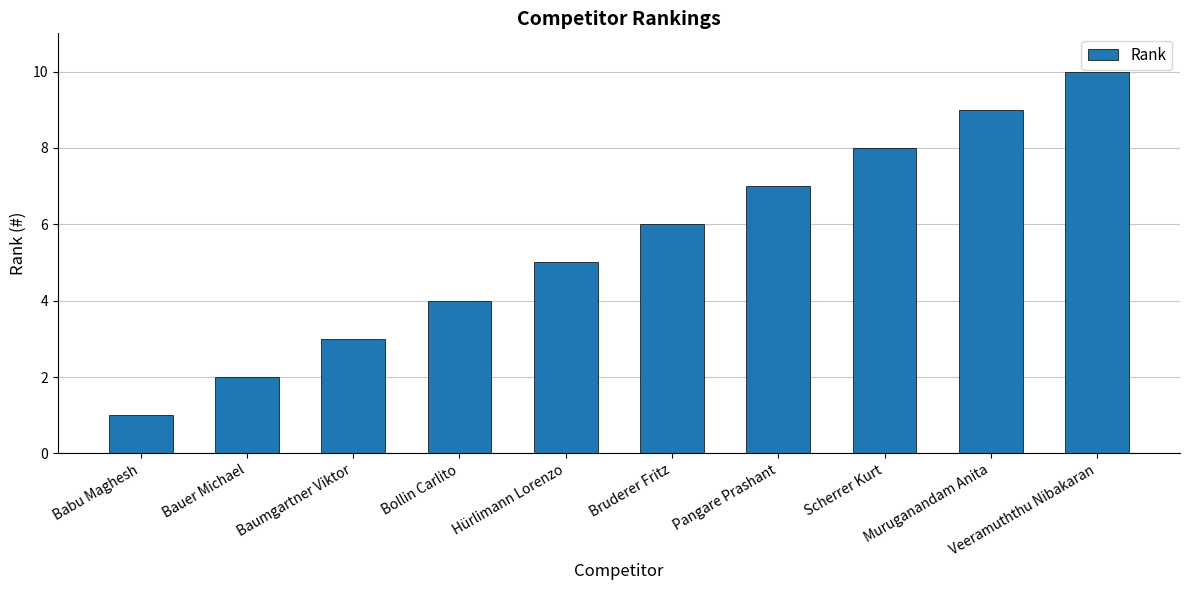

Which label corresponds to the largest value in the chart?

Veeramuththu Nibakaran